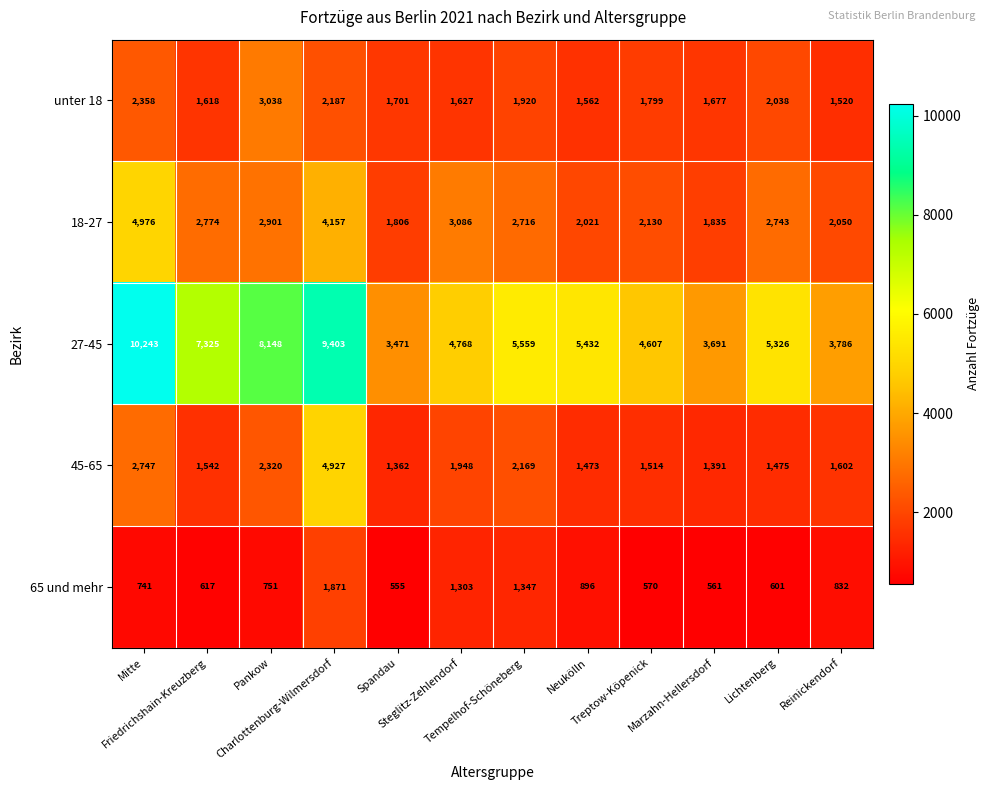

Count the number of categories in the chart.

12